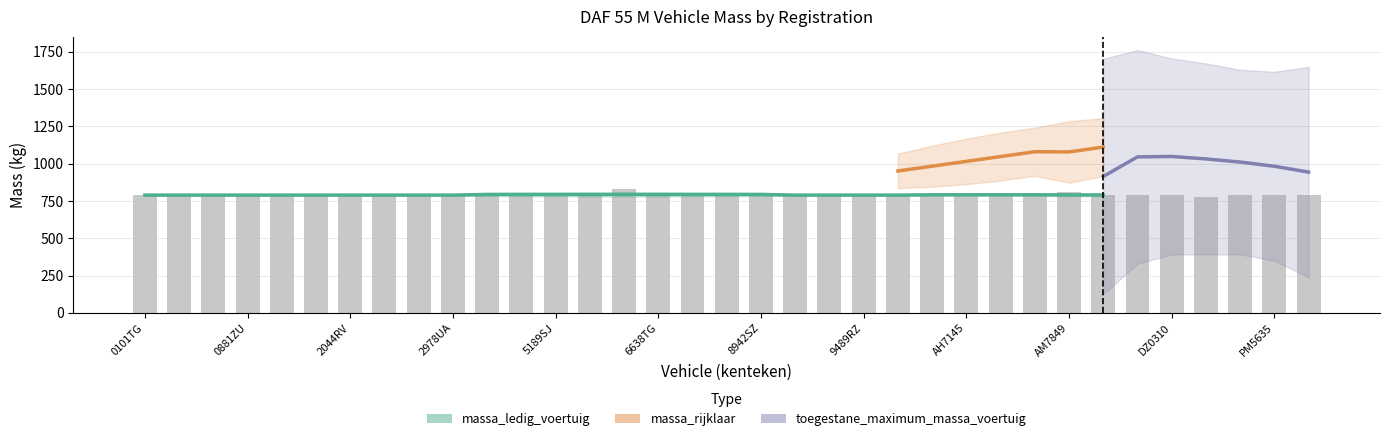

What are all the series names shown in the legend?

massa_ledig_voertuig, massa_rijklaar, toegestane_maximum_massa_voertuig